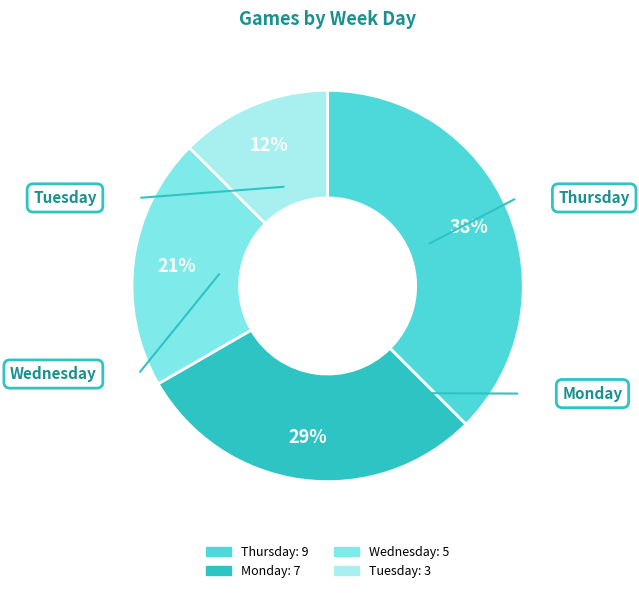

To the nearest percent, what is the average slice percentage?

25%